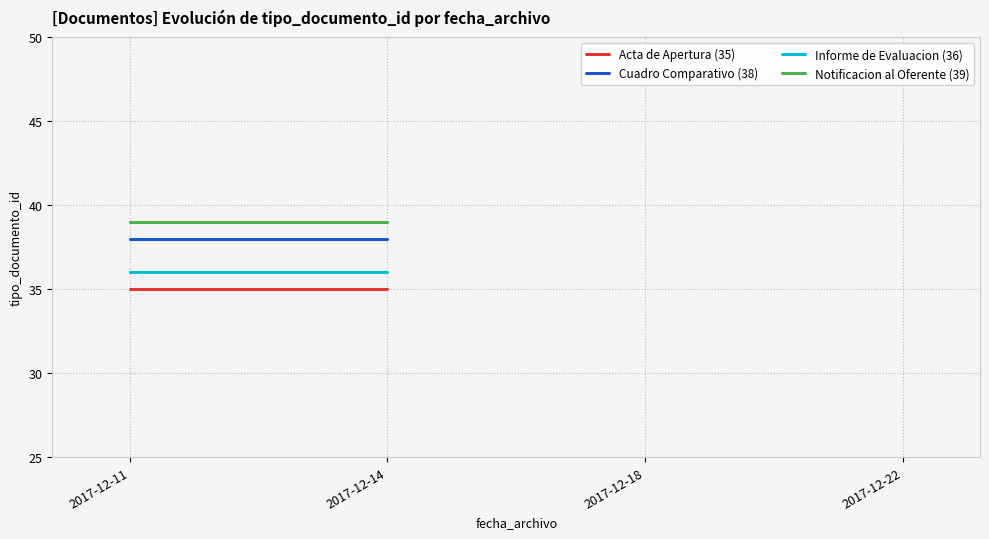

The Cuadro Comparativo (38) series shows 38 at 2017-12-14. True or false?

True